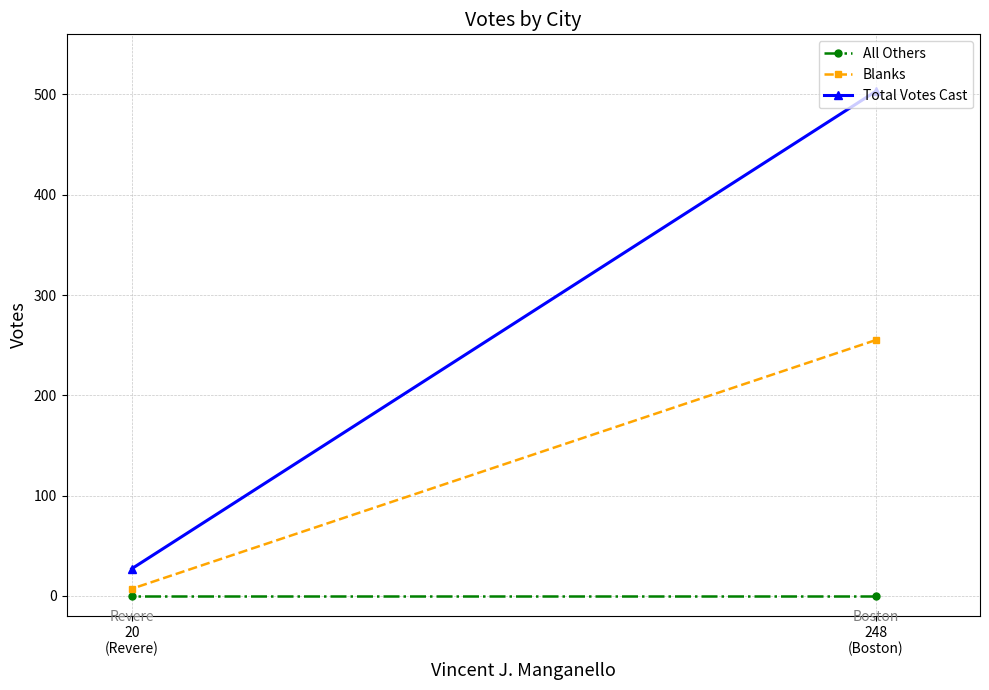

Reading right to left, extract all data points from this chart.

All Others: 20
(Revere)=0	248
(Boston)=0
Blanks: 20
(Revere)=7	248
(Boston)=255
Total Votes Cast: 20
(Revere)=27	248
(Boston)=503